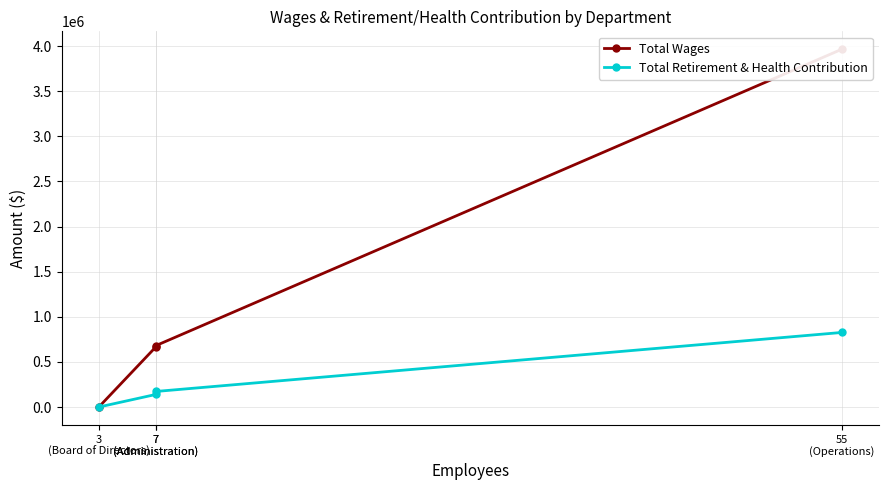

Which series changed the most between 7
(Administration) and 3
(Board of Directors)?

Total Wages